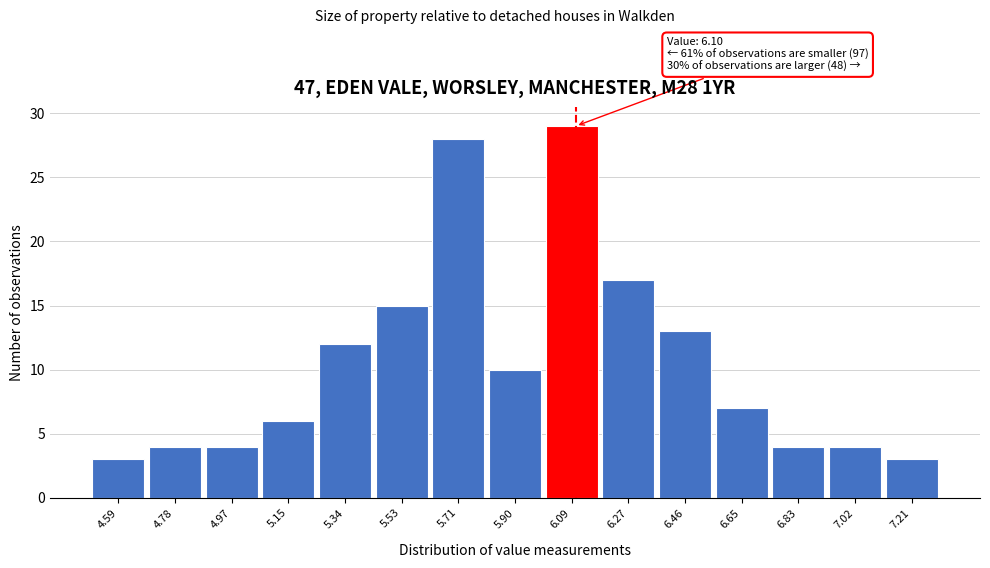

Which range on the x-axis has the tallest bar?

6.00 to 6.18